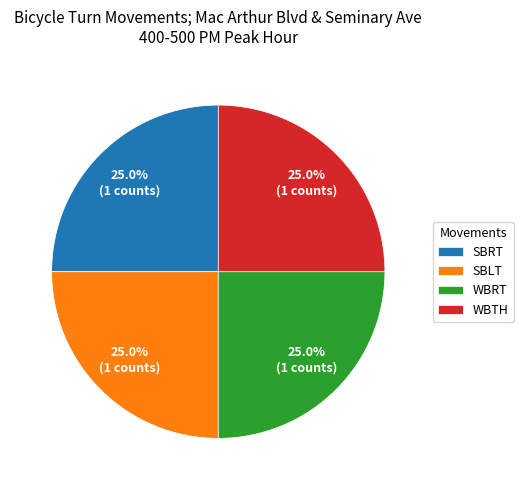

How much of the chart is everything except WBRT?

75.0%